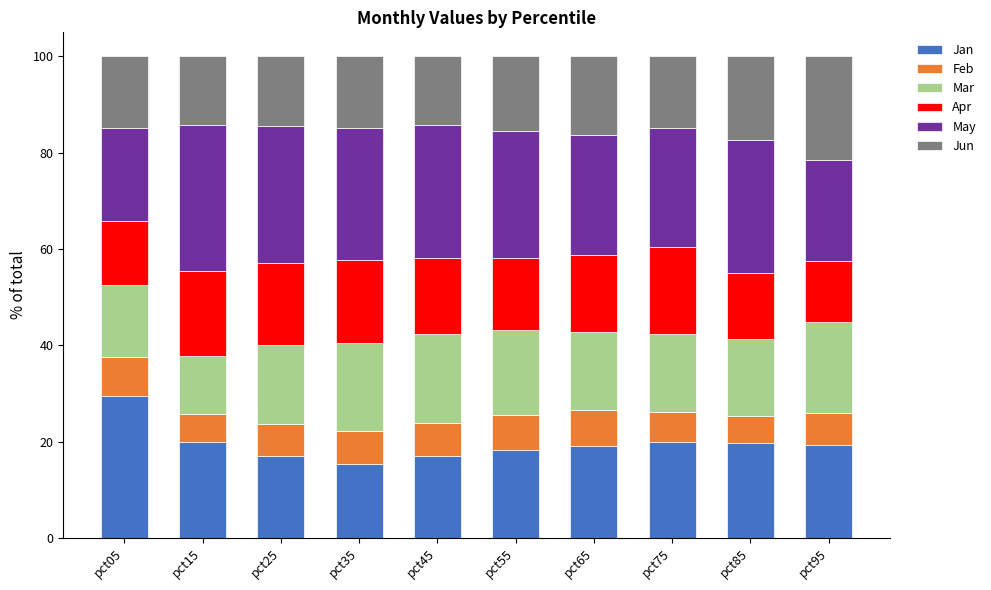

What is the value of the Jan bar at the 3rd from the left?

17.0